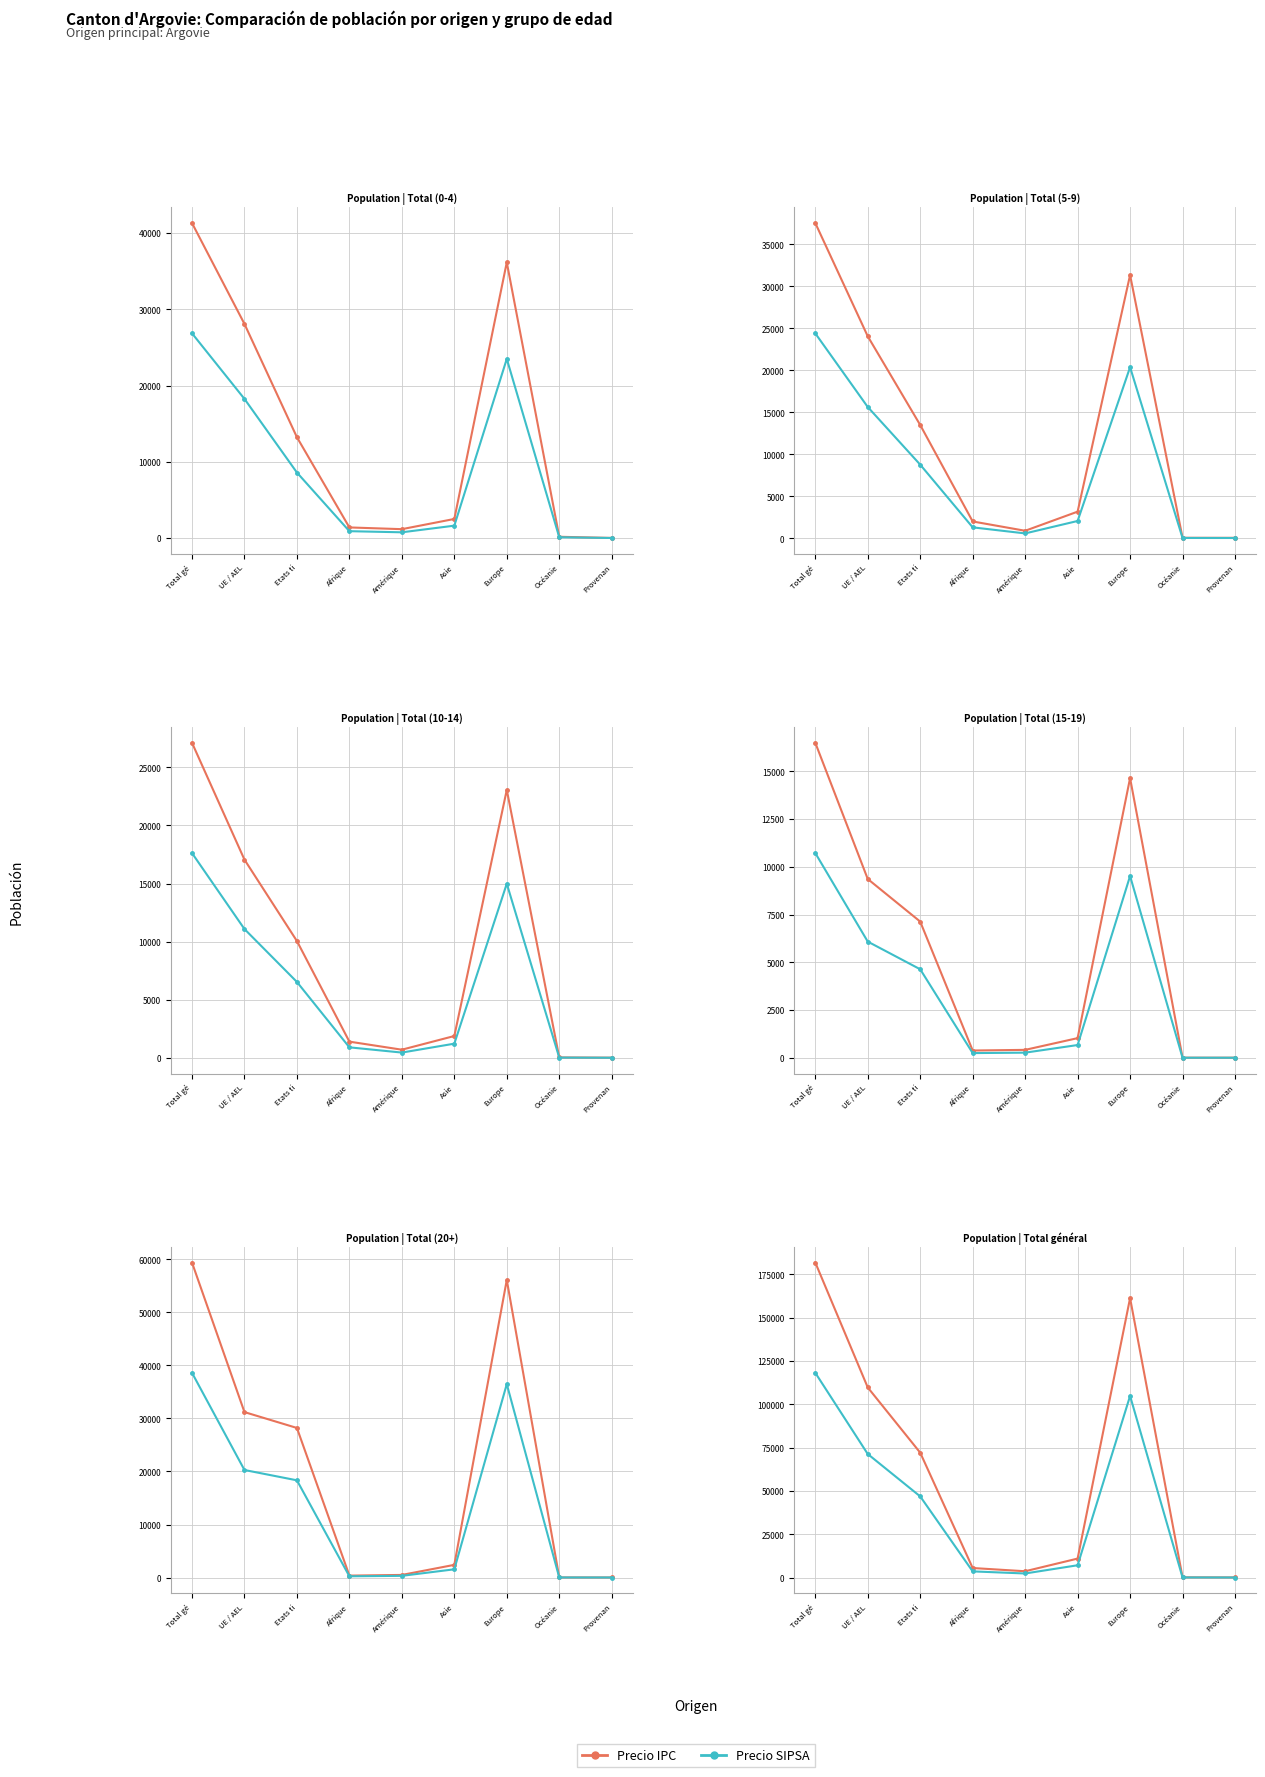

What is the difference between the Precio IPC values at Afrique and Provenan?

5429.0